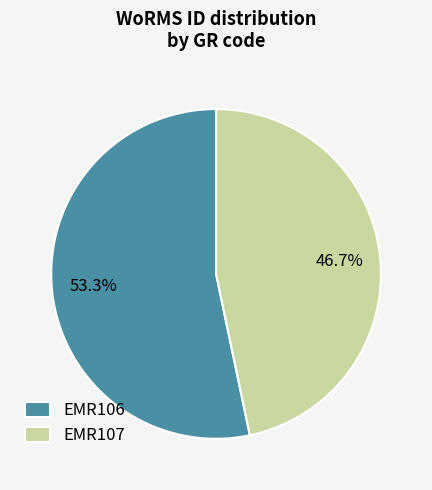

To the nearest percent, what is the difference between the largest and smallest slice percentages?

7%